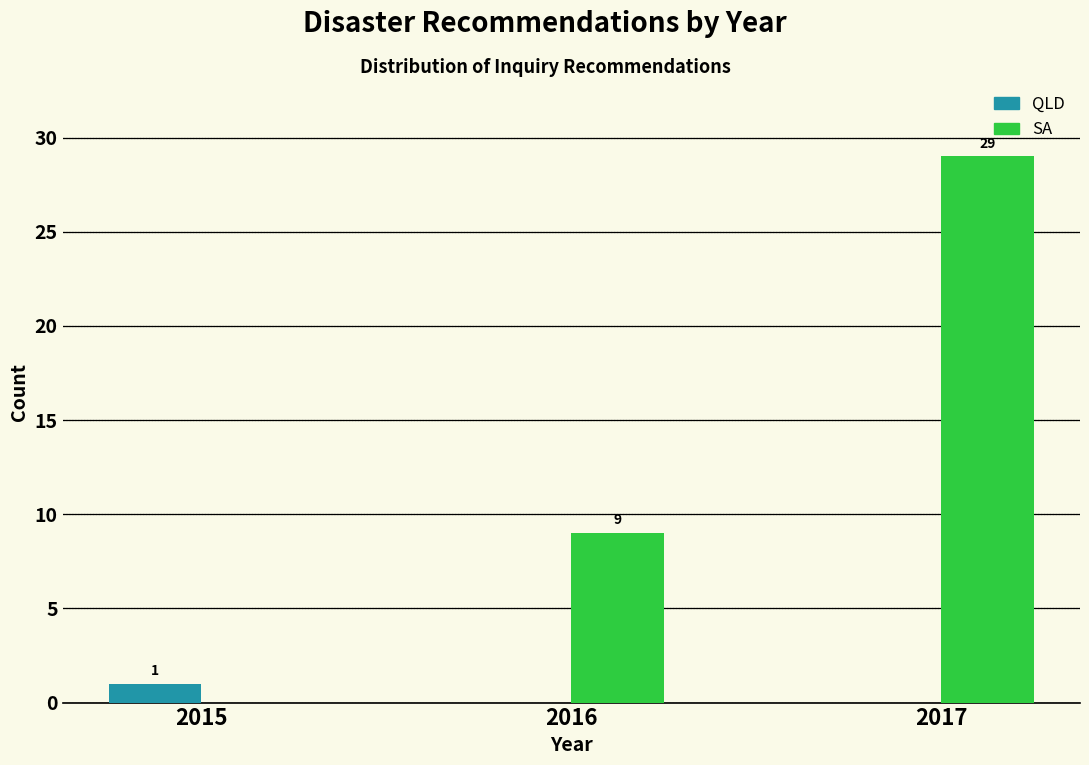

Reading left to right, list all the values displayed in this chart.

QLD: 2015=1	2016=0	2017=0
SA: 2015=0	2016=9	2017=29